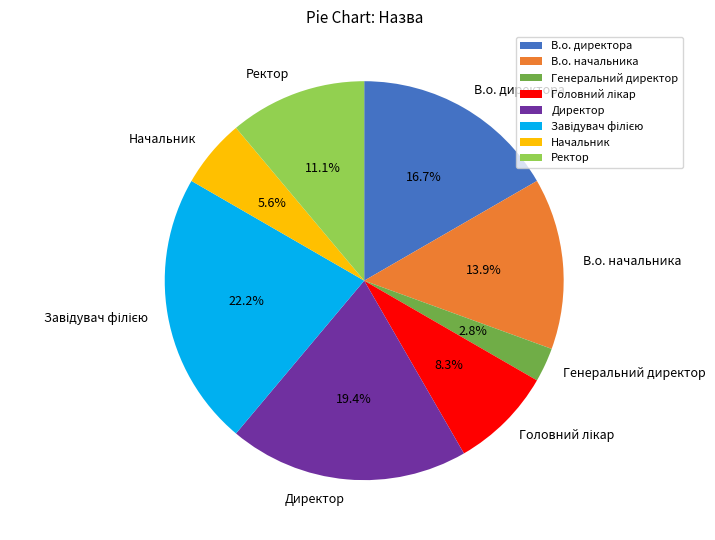

To the nearest percent, what is the combined percentage of Генеральний директор and Директор?

22%